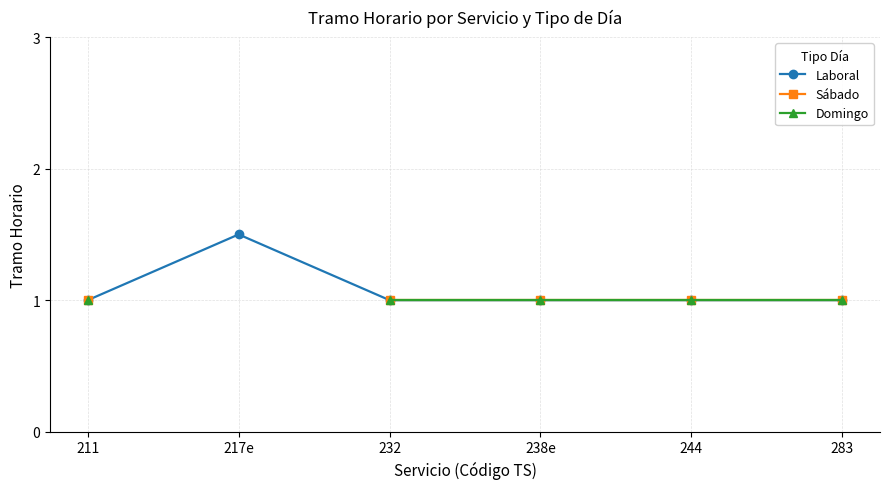

What is the total value across all series at 238e?

3.0